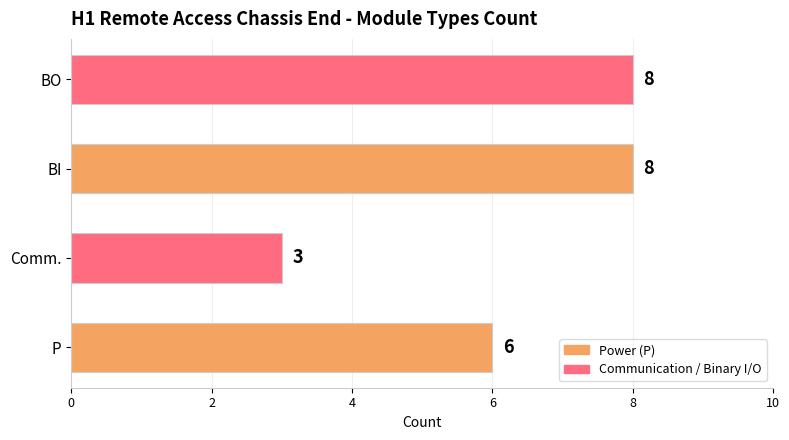

How many data points are less than 8?

2